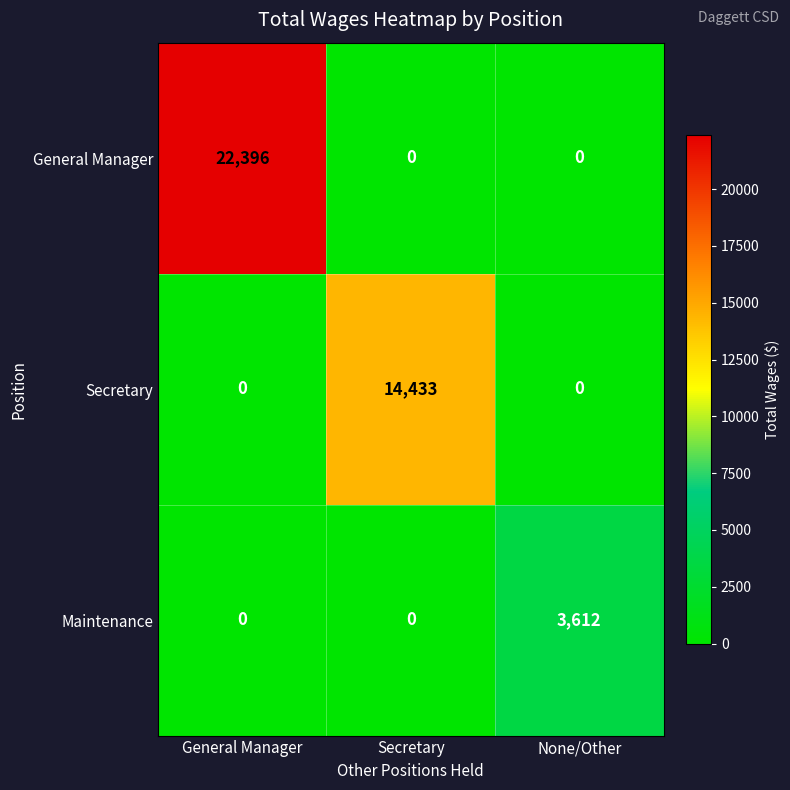

Reading right to left, transcribe all the data shown in this chart.

General Manager: None/Other=0	Secretary=0	General Manager=22396
Secretary: None/Other=0	Secretary=14433	General Manager=0
Maintenance: None/Other=3612	Secretary=0	General Manager=0